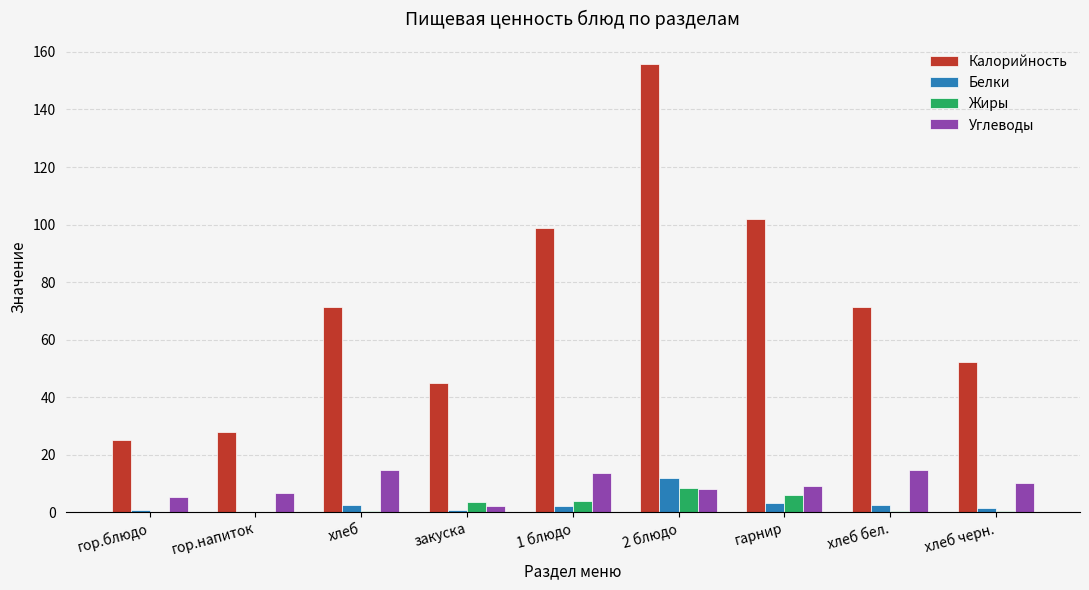

Is it true that Калорийность equals 155.7 at 2 блюдо?

True